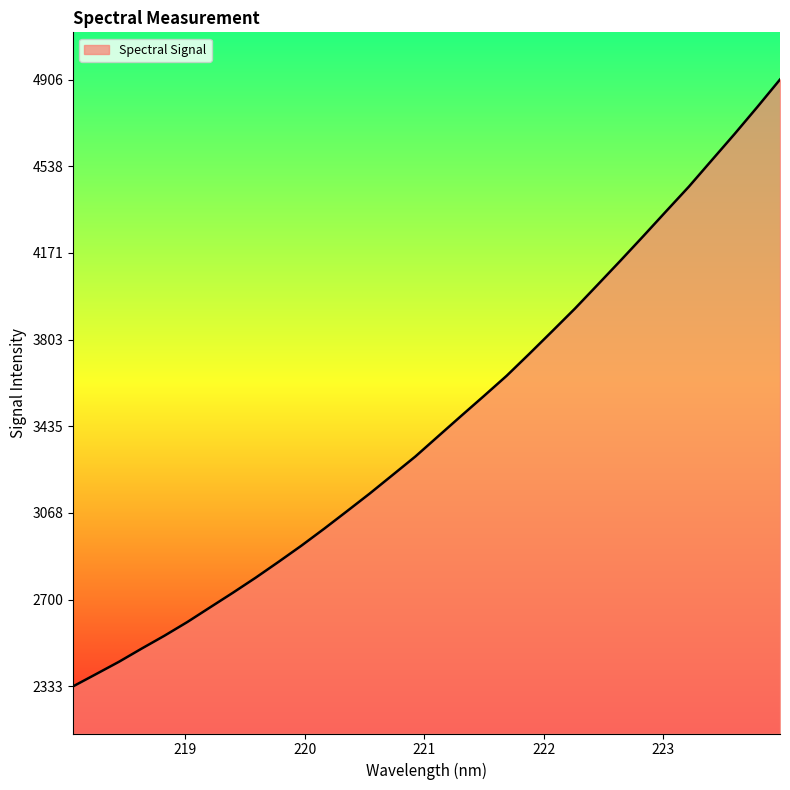

What is the smallest value displayed?

2333.3